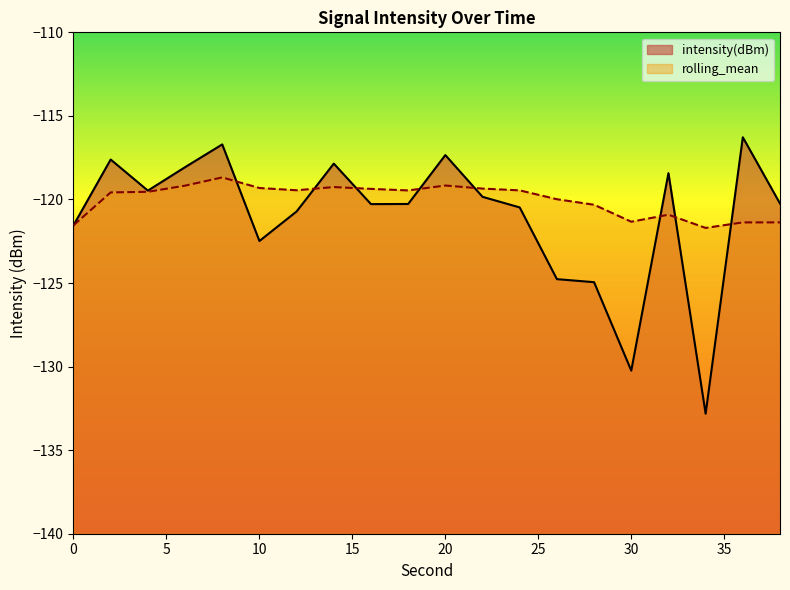

In rolling_mean, how many points are higher than both neighbors (excluding endpoints)?

5